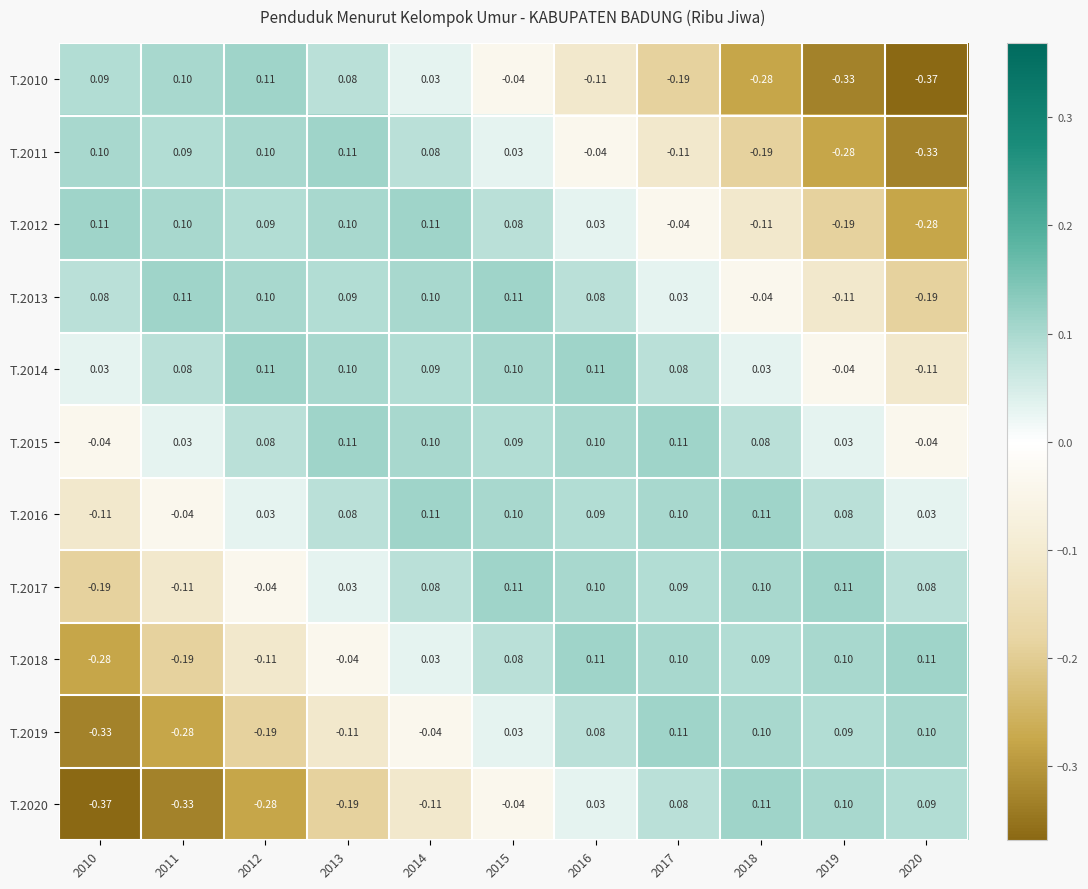

Is the value of T.2017 at 2014 greater than the value of T.2011 at 2015?

Yes